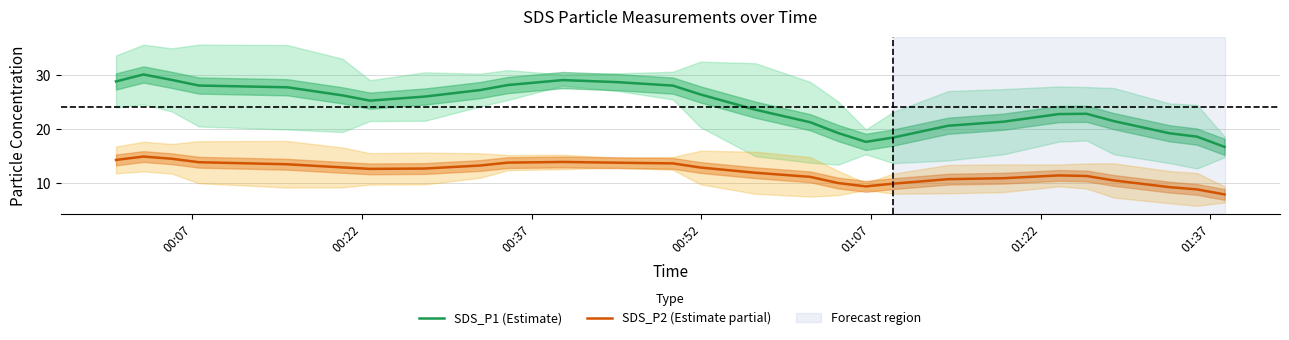

Count the number of categories in the chart.

27